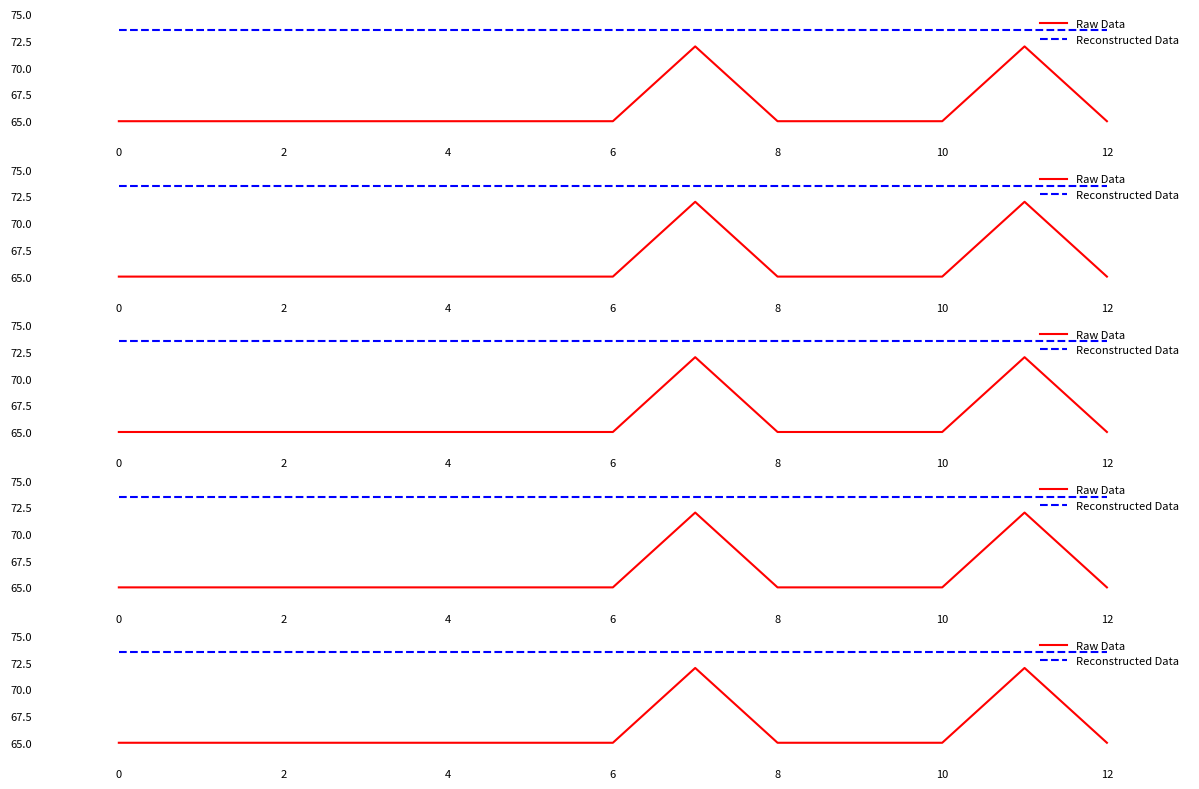

How many Raw Data values are between 65 and 66?

11